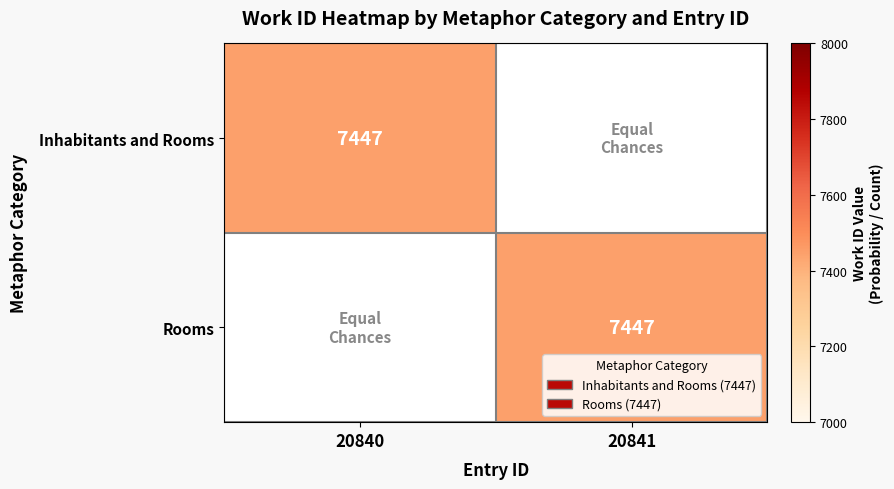

Between 20840 and 20841, which is larger?

20840